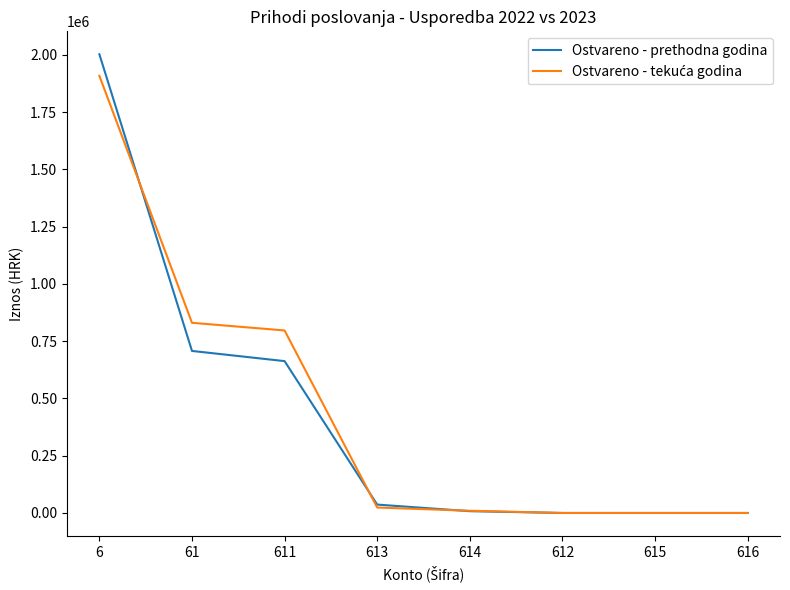

Does the chart have visible grid lines?

No